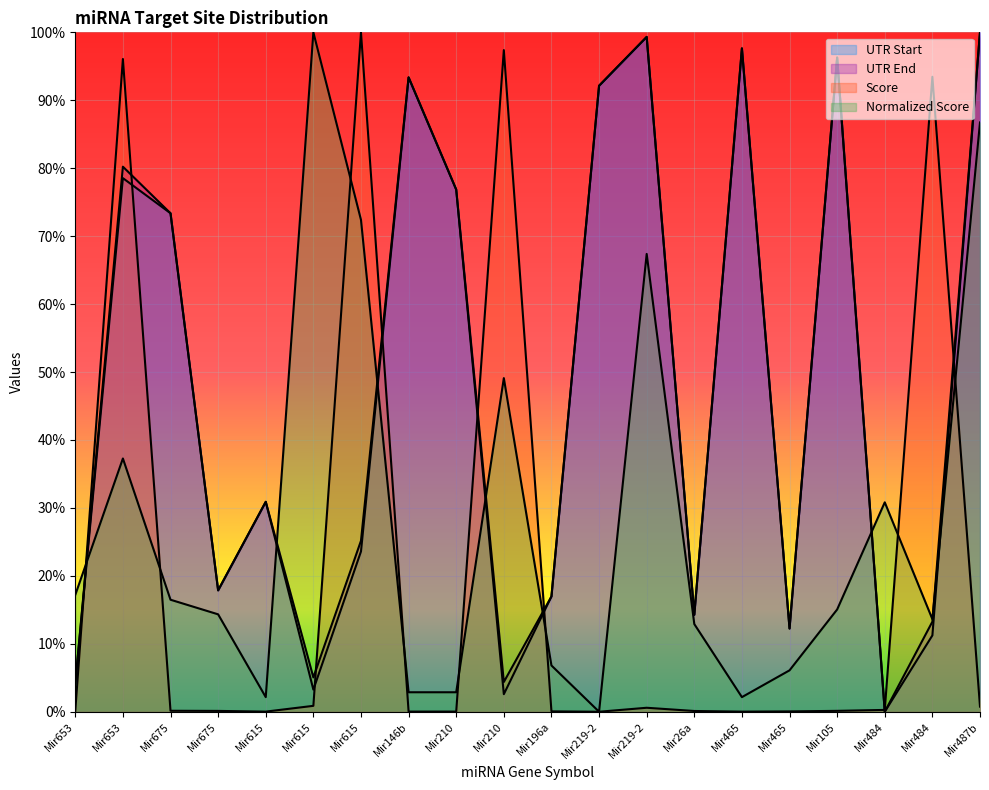

At which category is the sum across all series the highest?

Mir653